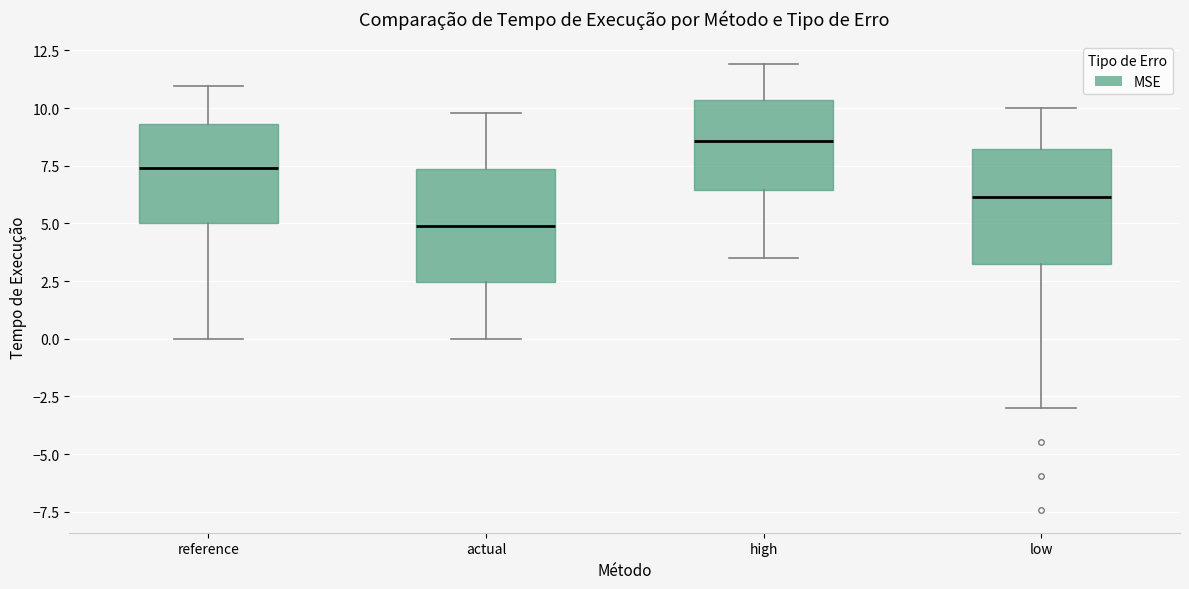

Reading left to right, transcribe this box plot: for each box, give where its median line is, the range the box spans, and where its two whiskers end, as read against the y-axis. The values are not printed on the chart, so give them approximately, as read against the axis.

reference: median 7.5, box 5.0 to 9.5, whiskers 0.0 to 11.0
actual: median 5.0, box 2.5 to 7.5, whiskers 0.0 to 10.0
high: median 8.5, box 6.5 to 10.5, whiskers 3.5 to 12.0
low: median 6.0, box 3.0 to 8.0, whiskers -3.0 to 10.0